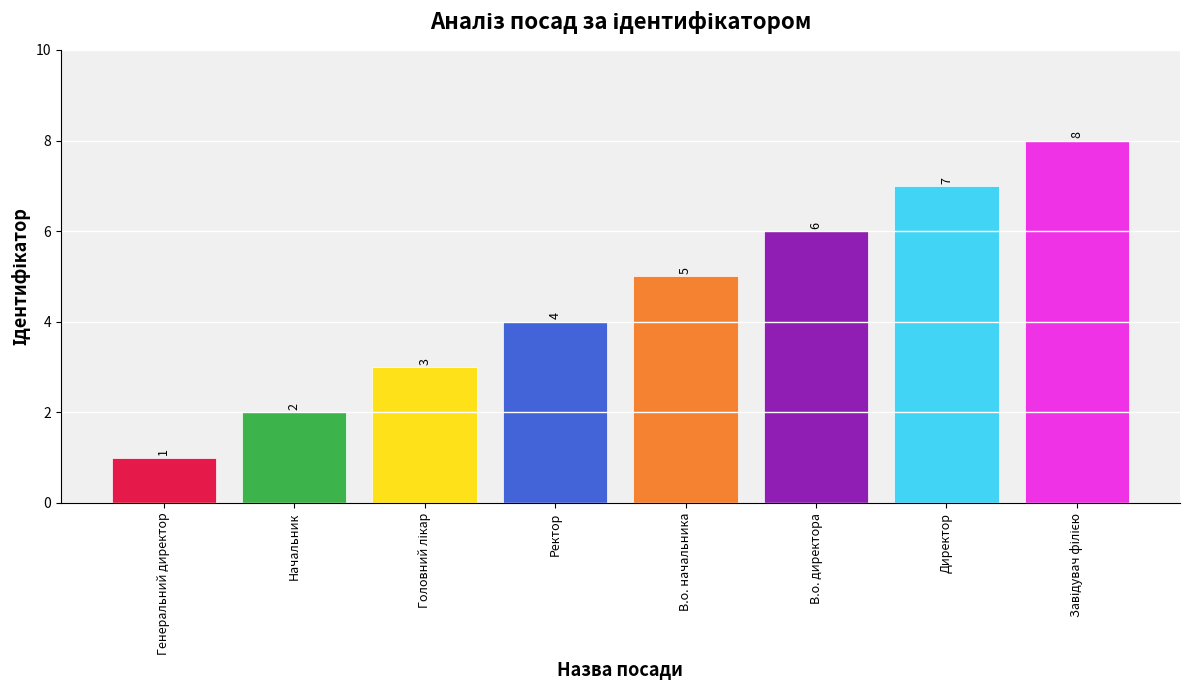

How many data points are less than 5?

4